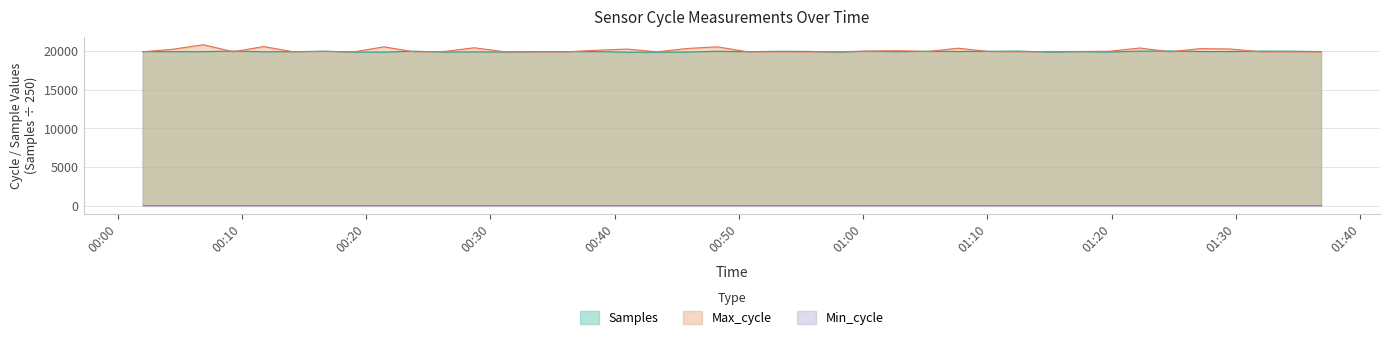

Where does the Max_cycle series first go above 19968?

2023/08/10 00:04:26